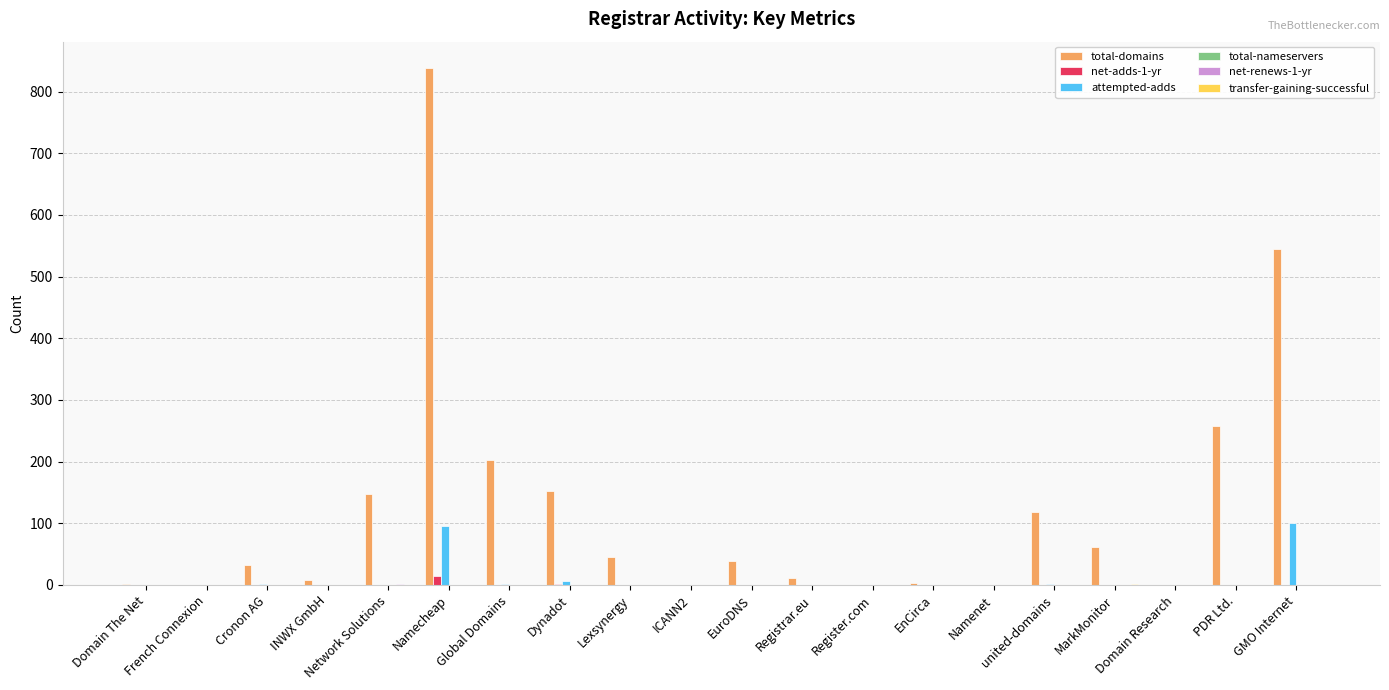

What is the greatest value displayed?

839